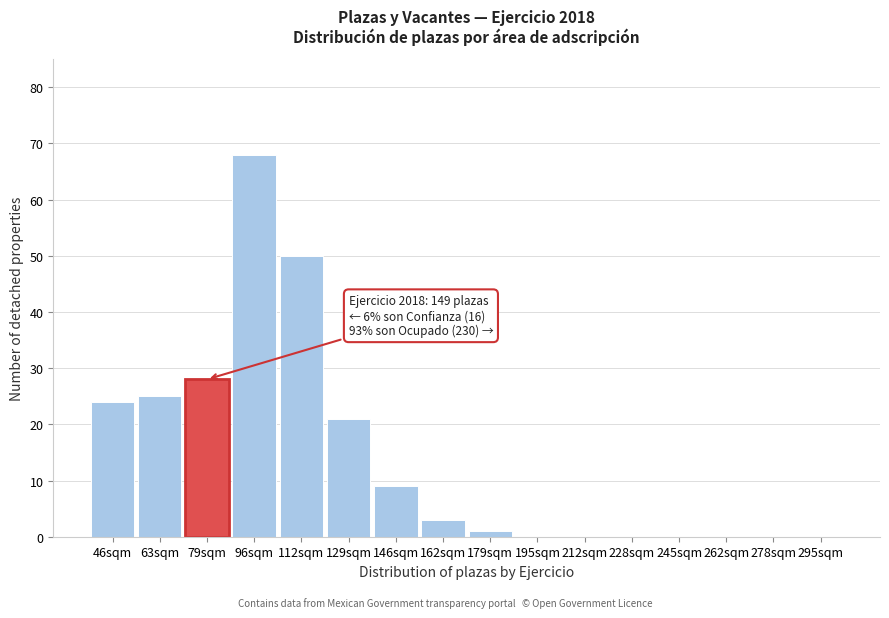

Reading left to right, extract all data points from this chart.

46sqm=24	63sqm=25	79sqm=28	96sqm=68	112sqm=50	129sqm=21	146sqm=9	162sqm=3	179sqm=1	195sqm=0	212sqm=0	228sqm=0	245sqm=0	262sqm=0	278sqm=0	295sqm=0